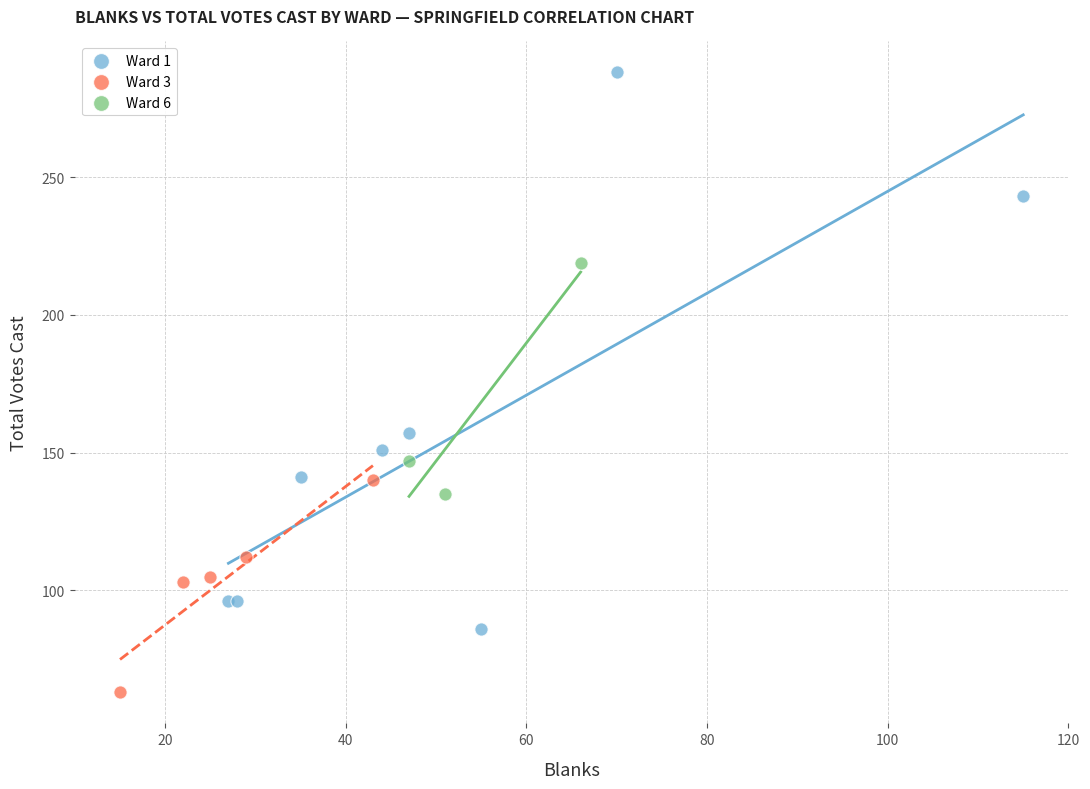

Which series reaches the minimum Y coordinate?

Ward 3